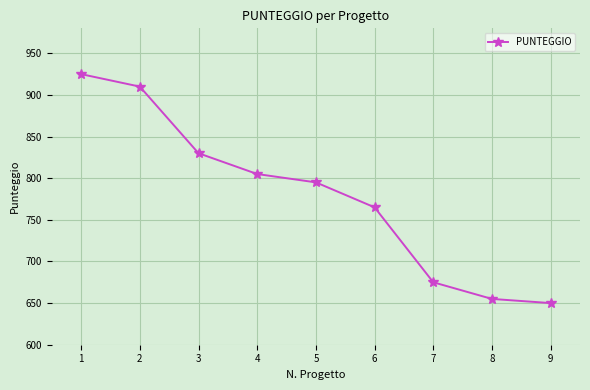

Which label corresponds to the largest value in the chart?

1